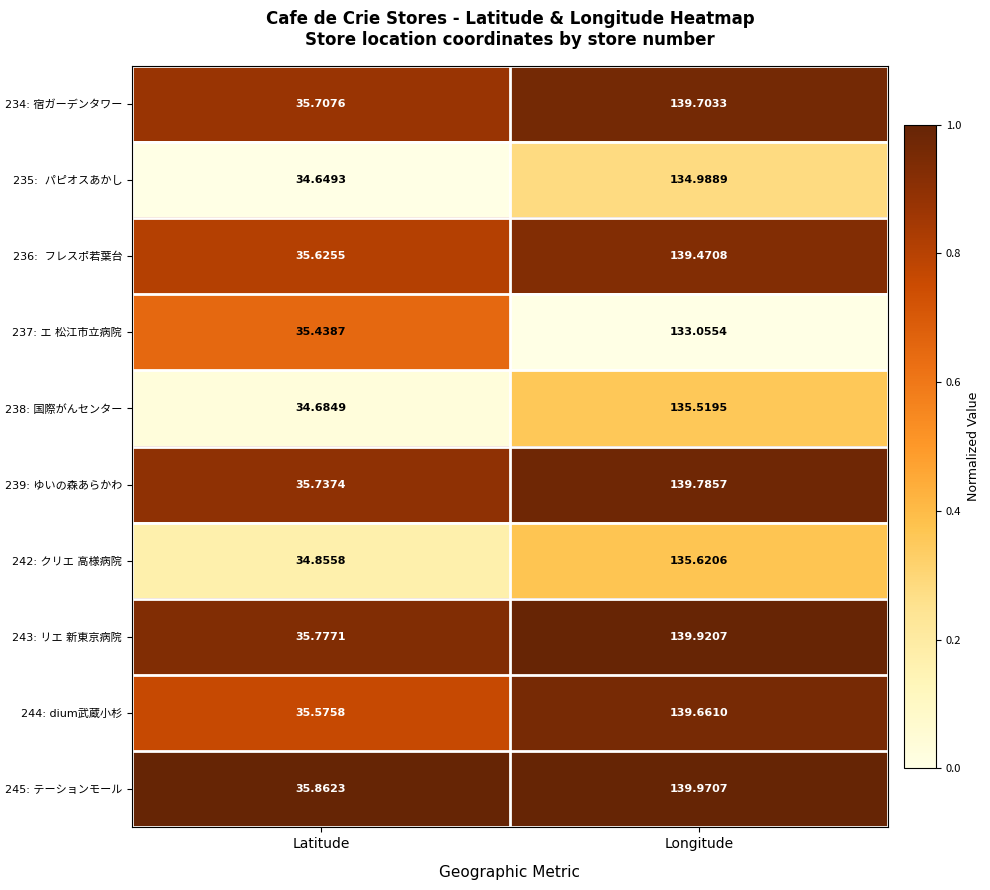

What is the spread (max minus min) of values at Latitude?

1.2